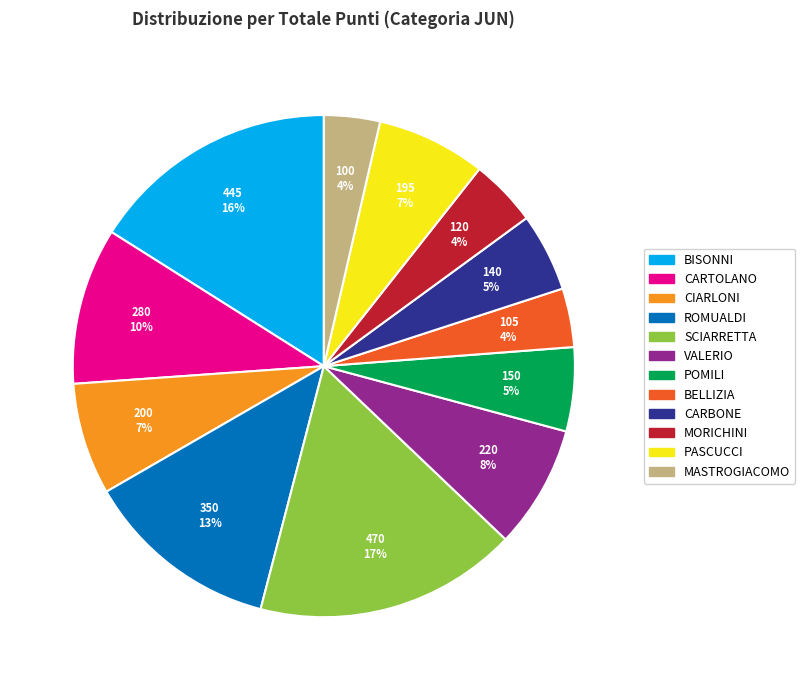

Is BELLIZIA the majority of the pie?

No